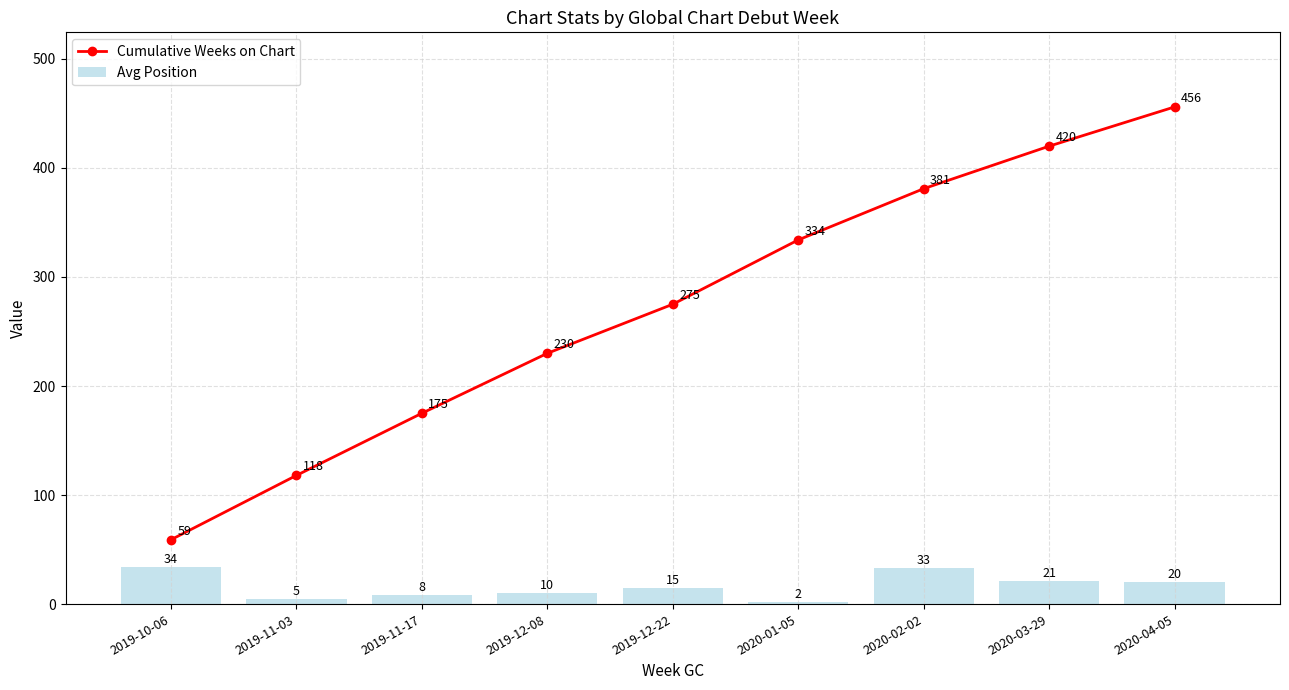

How many values in the Cumulative Weeks on Chart series exceed 275?

4